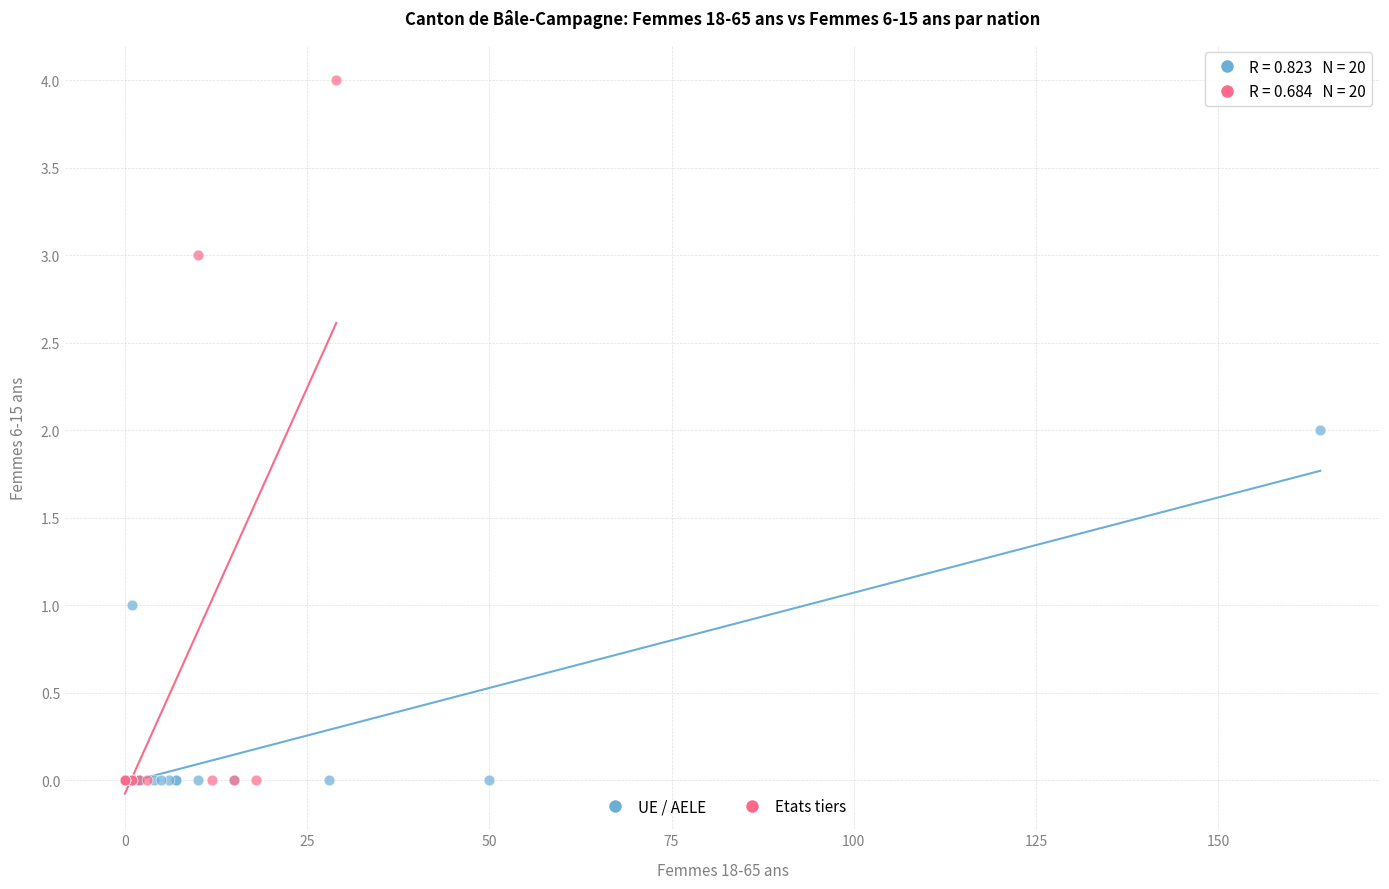

Which series has the largest Y range (max minus min)?

Etats tiers